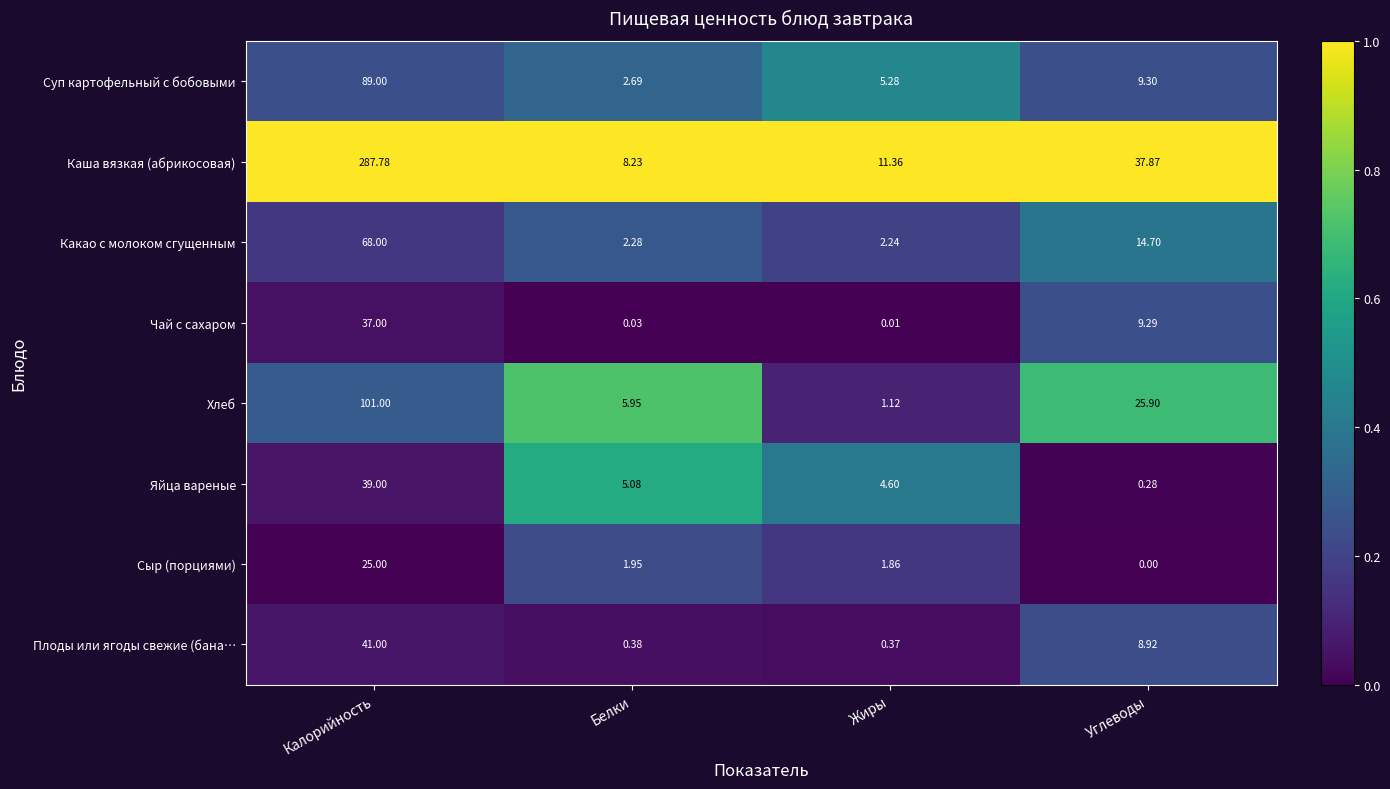

At which category does the chart reach its minimum across all series?

Углеводы